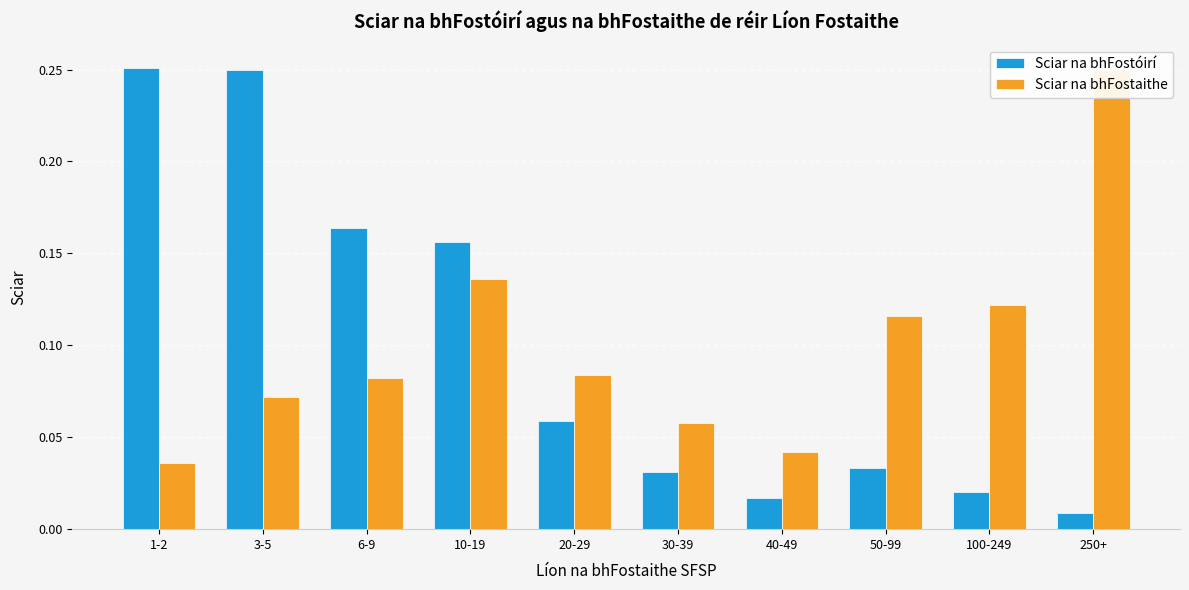

Rank the categories by Sciar na bhFostaithe value from lowest to highest.

1-2, 40-49, 30-39, 3-5, 6-9, 20-29, 50-99, 100-249, 10-19, 250+